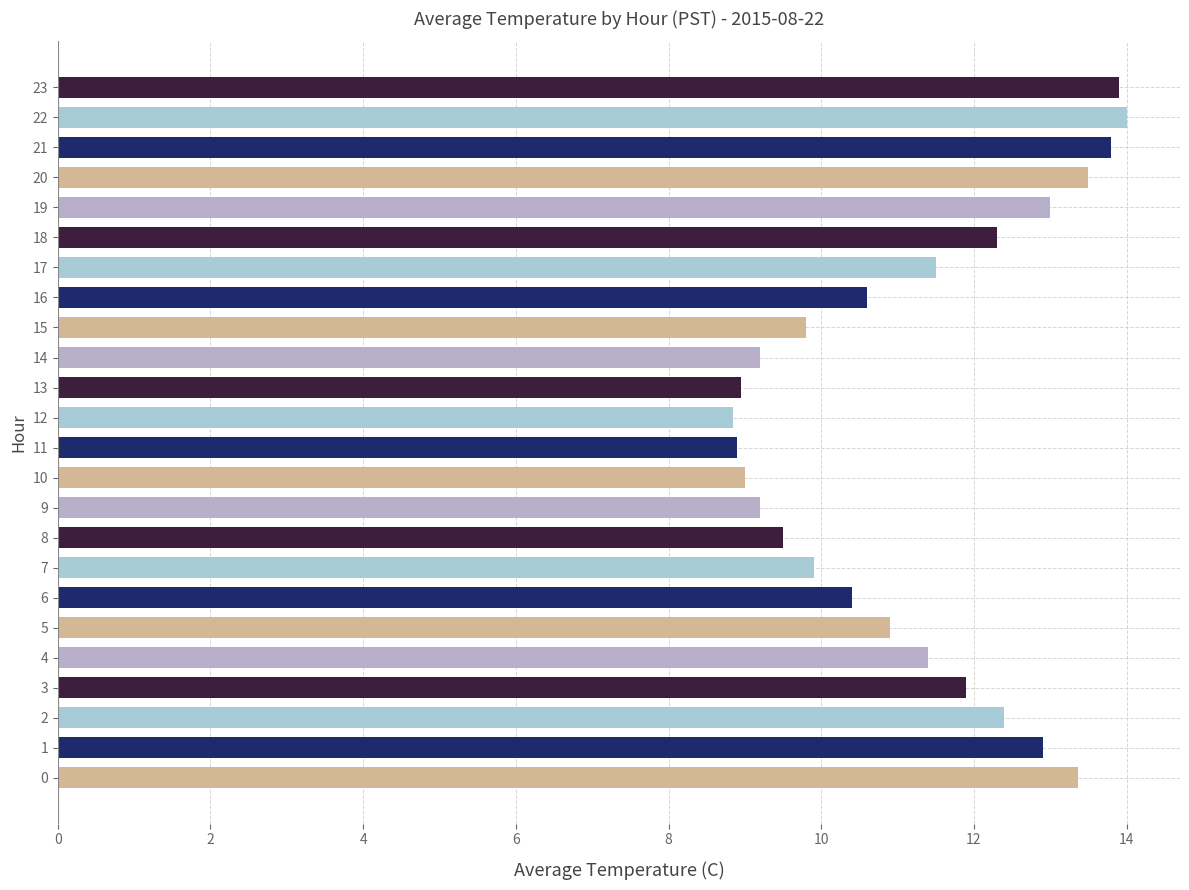

What is the maximum value shown in the chart?

14.0